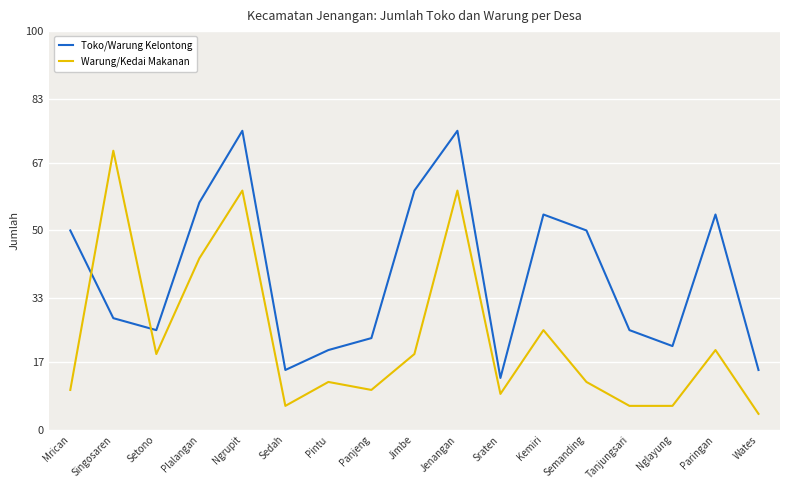

What is the sum of the Toko/Warung Kelontong values at Ngrupit and Tanjungsari?

100